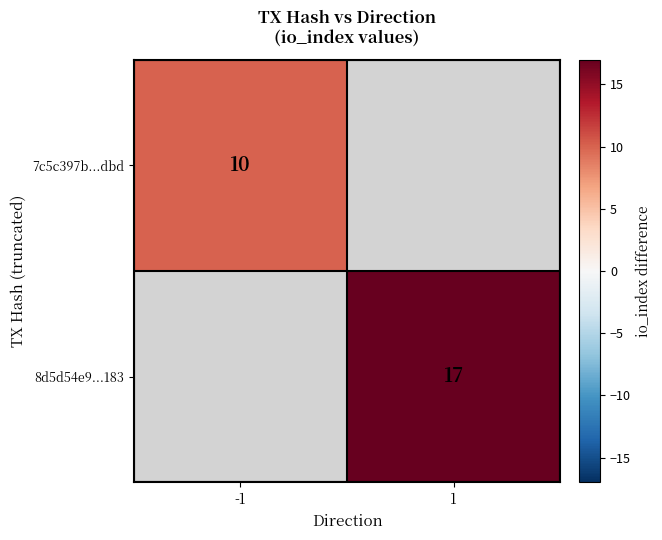

The 7c5c397b...dbd series shows 17.1 at -1. True or false?

False